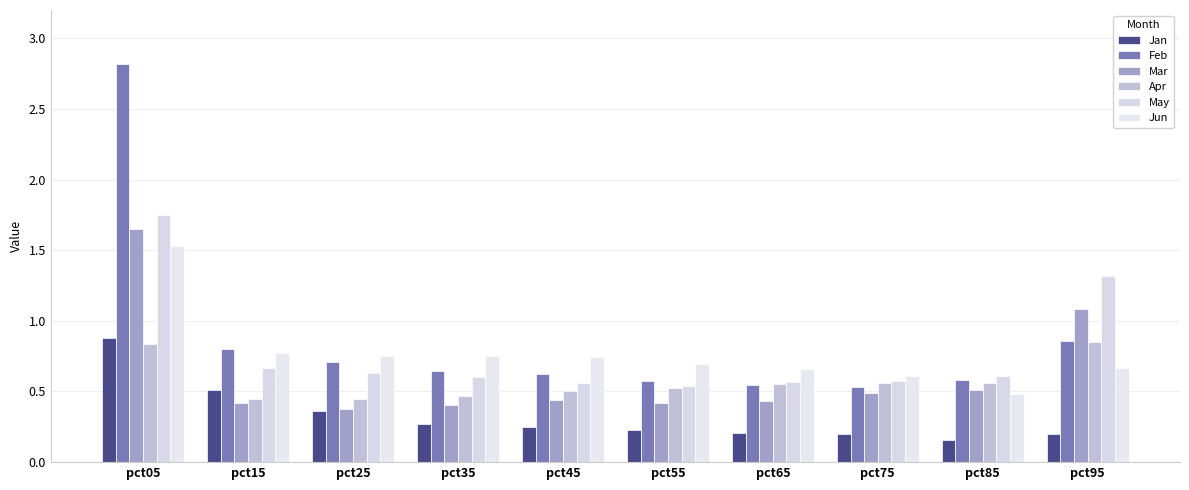

Is it true that Mar equals 0.4 at pct55?

True